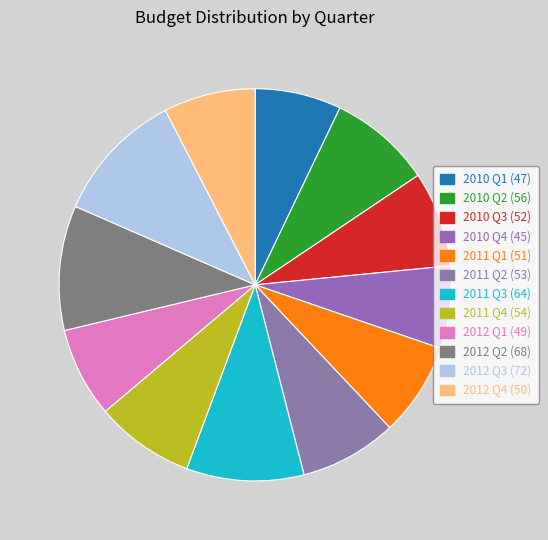

How many segments does this pie chart have?

12